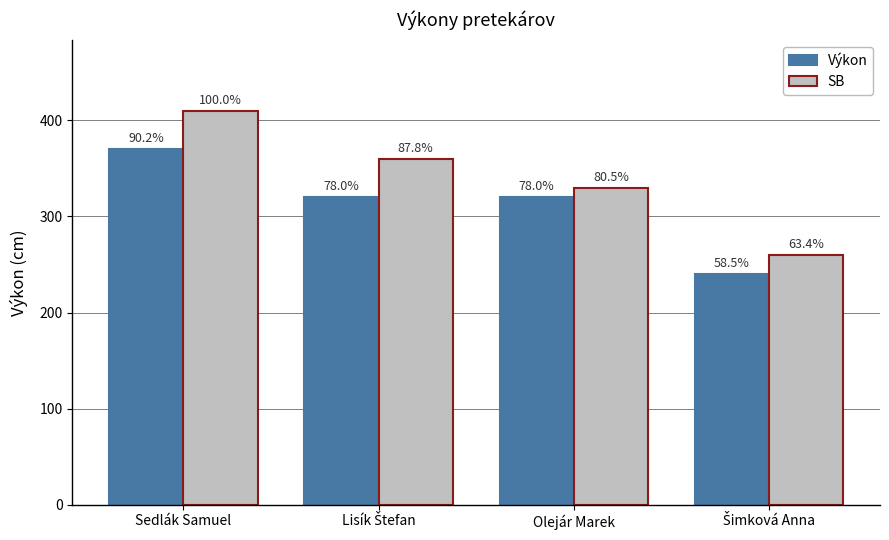

What are all the series names shown in the legend?

Výkon, SB